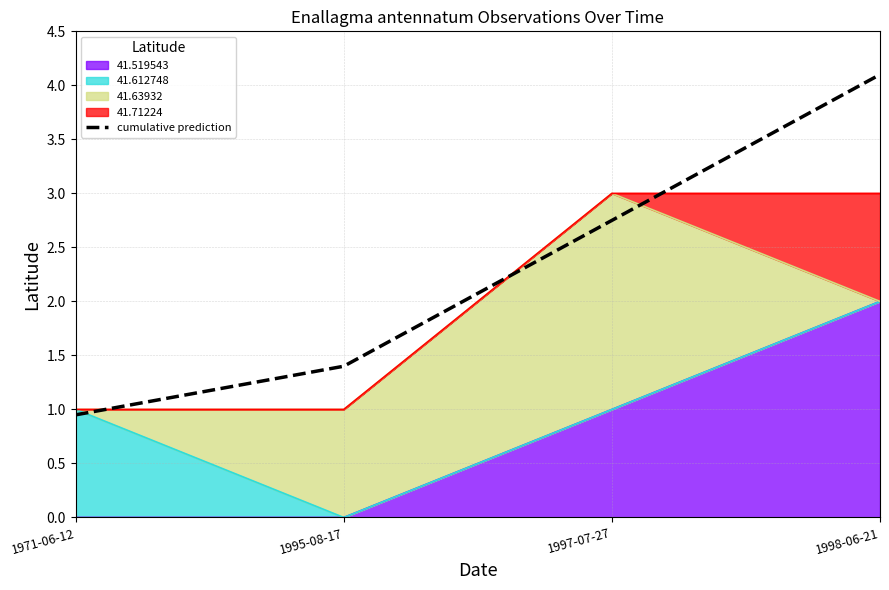

Approximately how many times larger is the value at 1997-07-27 compared to 1998-06-21?

0.7